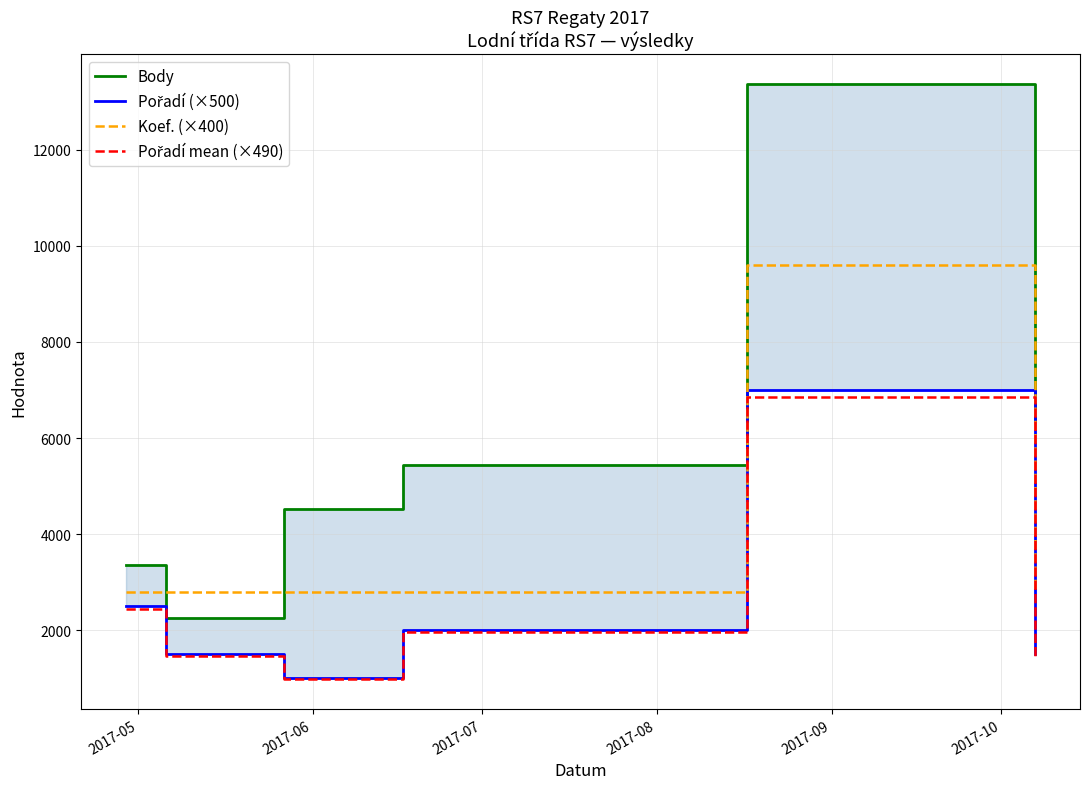

At which category is the sum across all series the highest?

2017-09